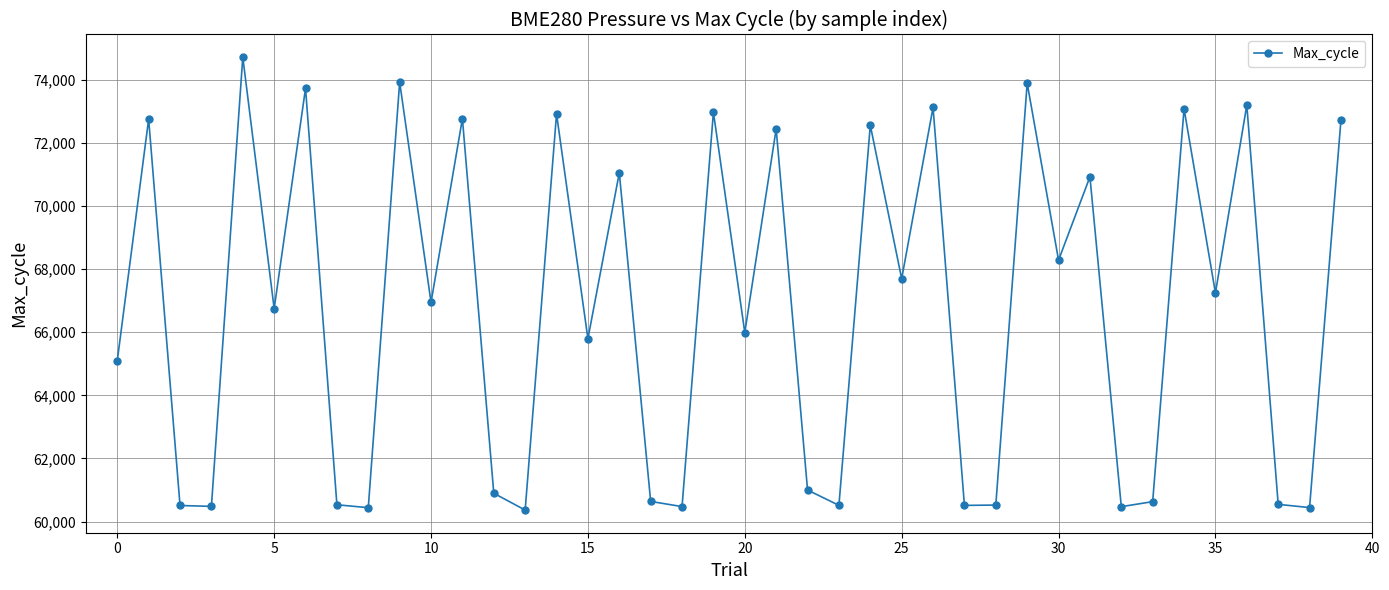

Count the number of categories in the chart.

40